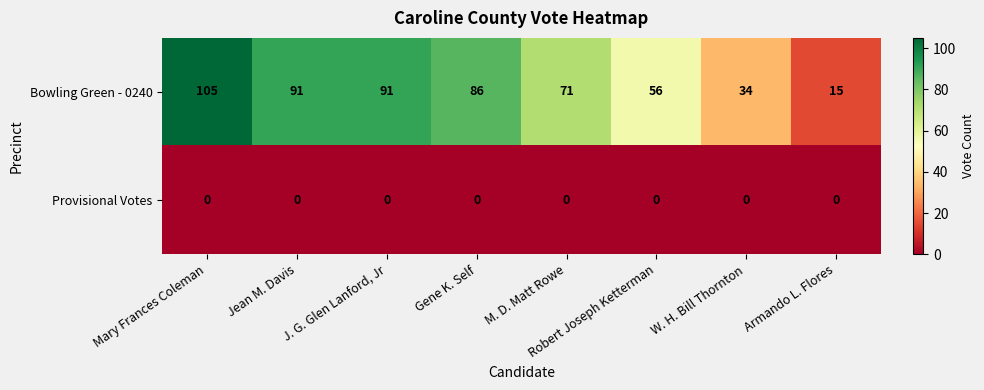

Is it true that Bowling Green - 0240 equals 71 at M. D. Matt Rowe?

True